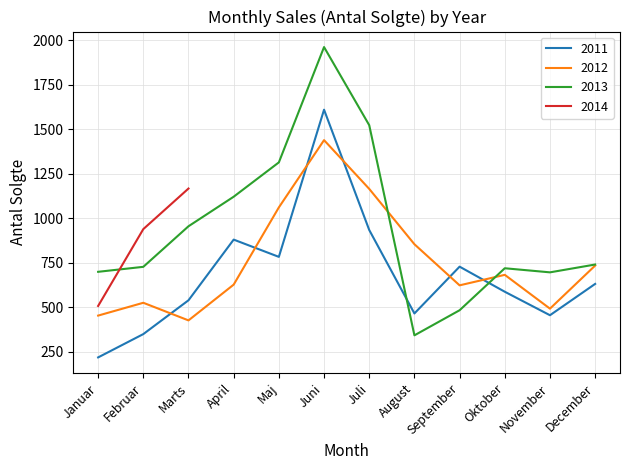

Which series has the largest total across all categories?

2013